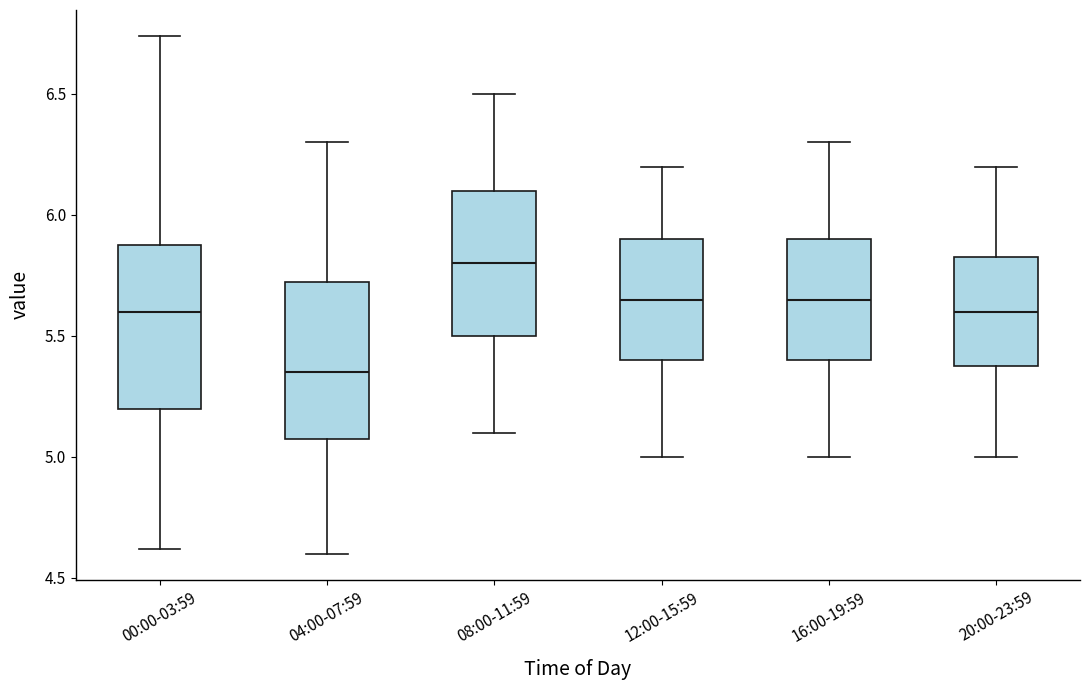

Which box's median line is the highest?

08:00-11:59